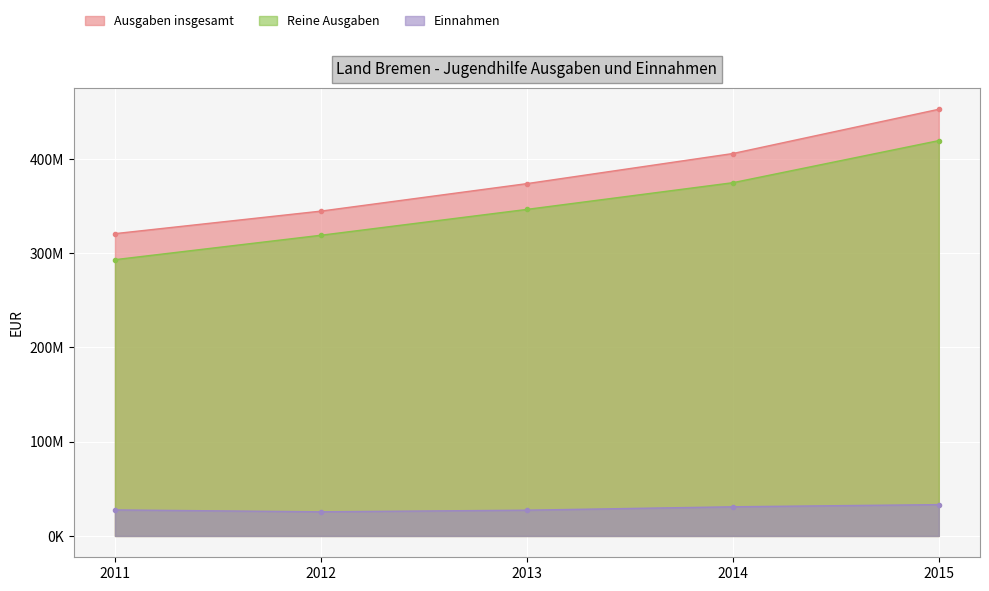

Which series has the largest total across all categories?

Ausgaben insgesamt